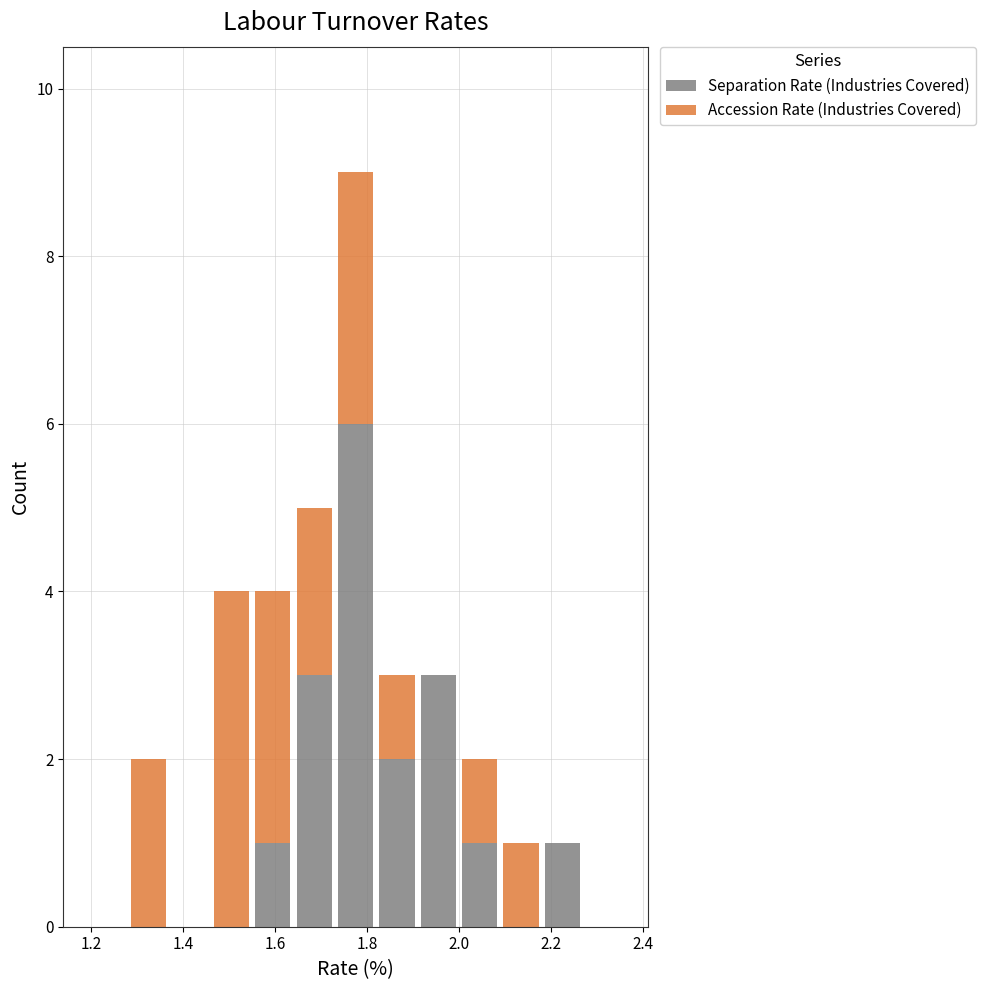

Which range on the x-axis has the tallest stacked bar (by total height)?

1.73 to 1.82